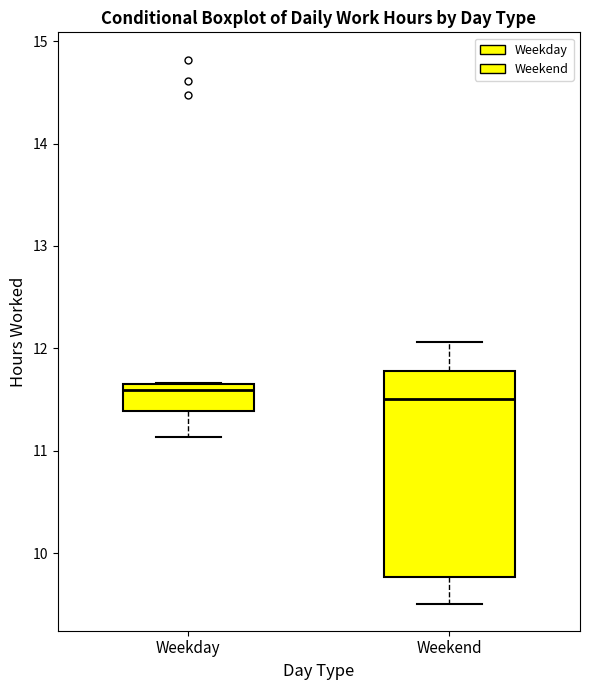

Where does the median line of the box for Weekday sit on the y-axis? The values are not printed on the chart, so give them approximately, as read against the axis.

11.6